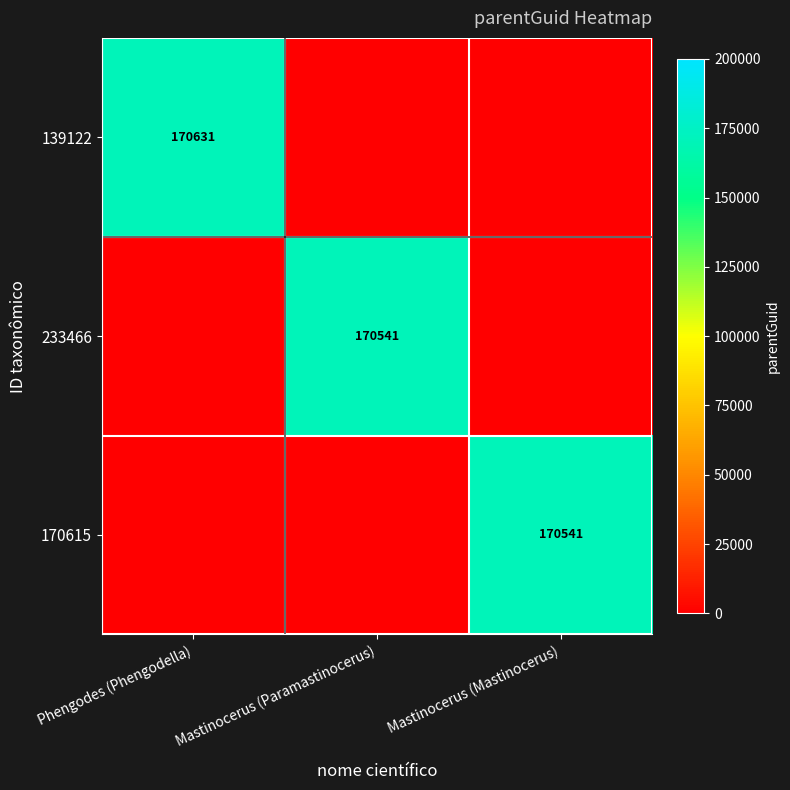

True or false: 139122 has a value of 170631 at Phengodes (Phengodella).

True